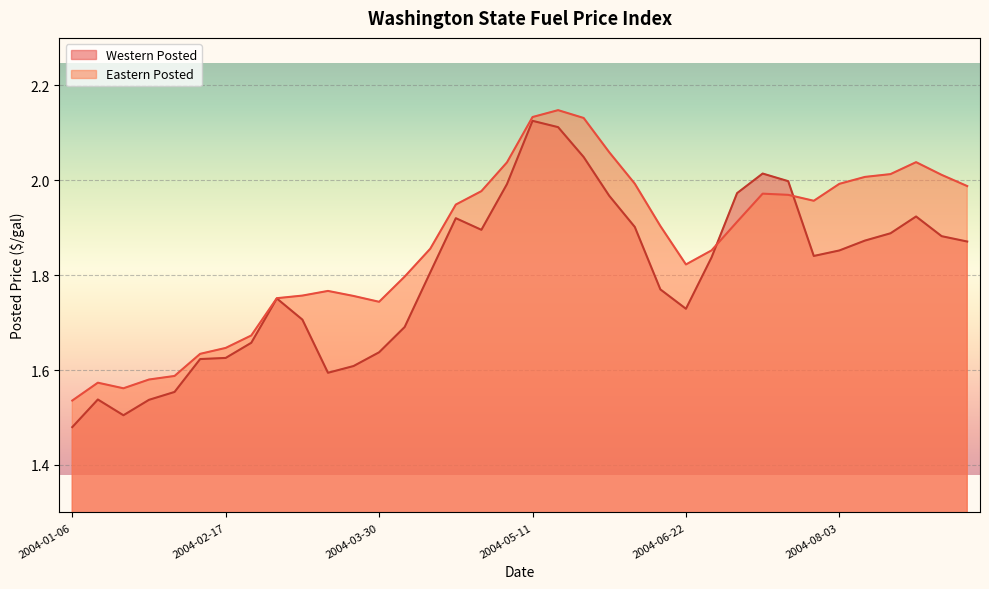

At which label is Eastern Posted closest to 1?

2004-01-06